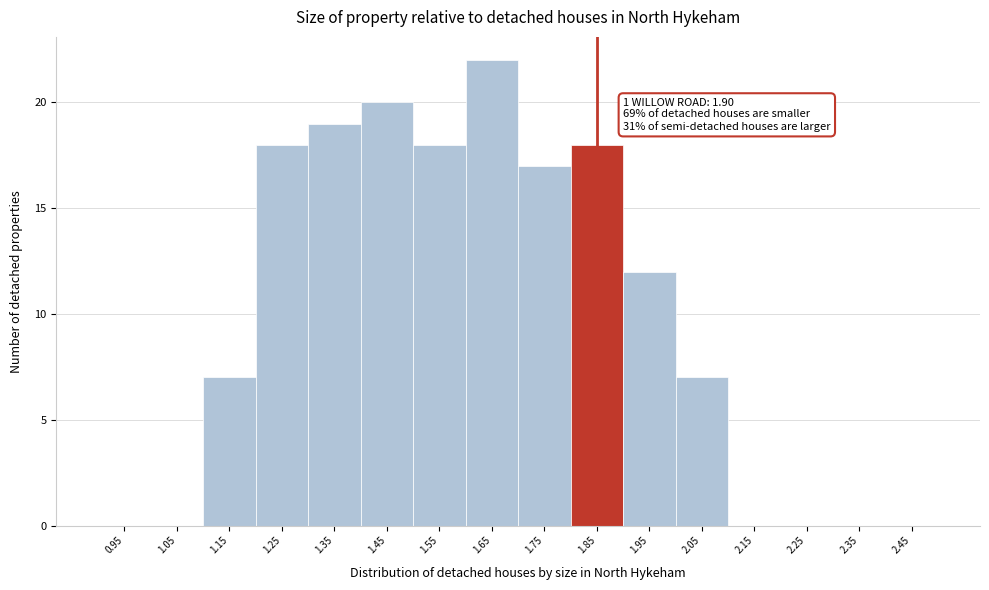

Reading right to left, what are all the values shown in this chart?

2.45=0	2.35=0	2.25=0	2.15=0	2.05=7	1.95=12	1.85=18	1.75=17	1.65=22	1.55=18	1.45=20	1.35=19	1.25=18	1.15=7	1.05=0	0.95=0